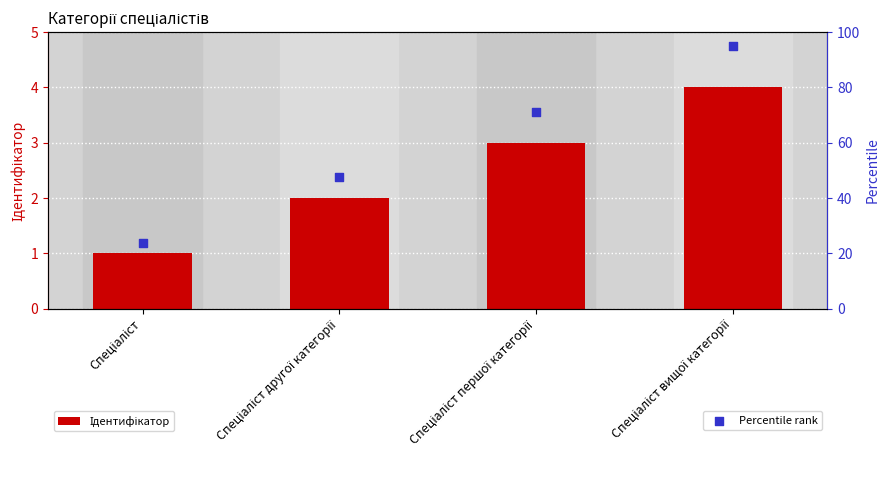

Which series contains the lowest Y value?

Ідентифікатор